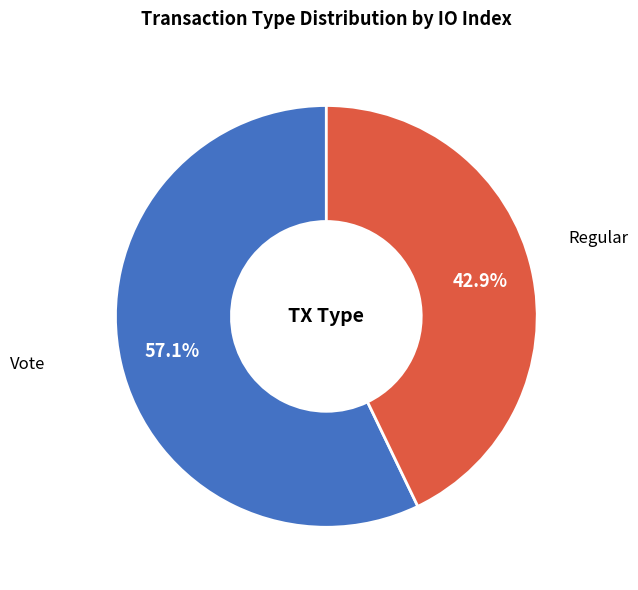

Does any single category account for the majority?

Yes